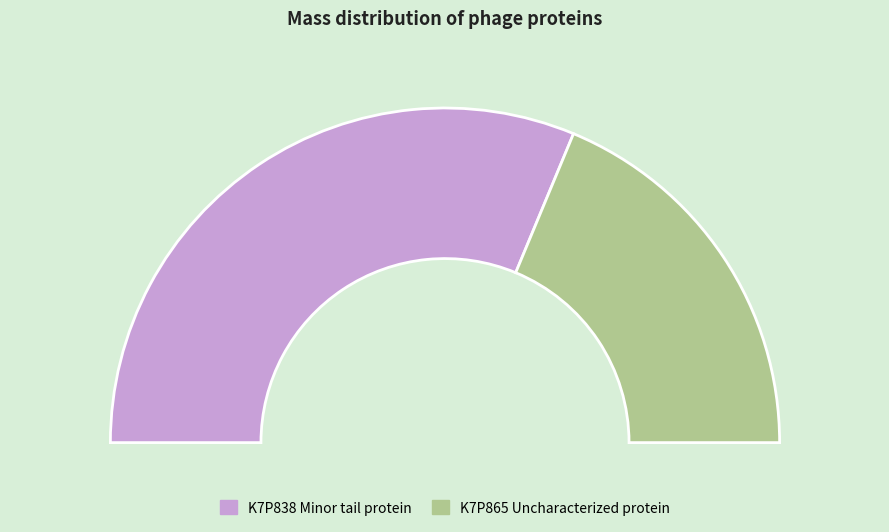

Which has a higher value, tr|K7P865|K7P865_9CAUD Uncharacterized protein or tr|K7P838|K7P838_9CAUD Minor tail protein?

tr|K7P838|K7P838_9CAUD Minor tail protein